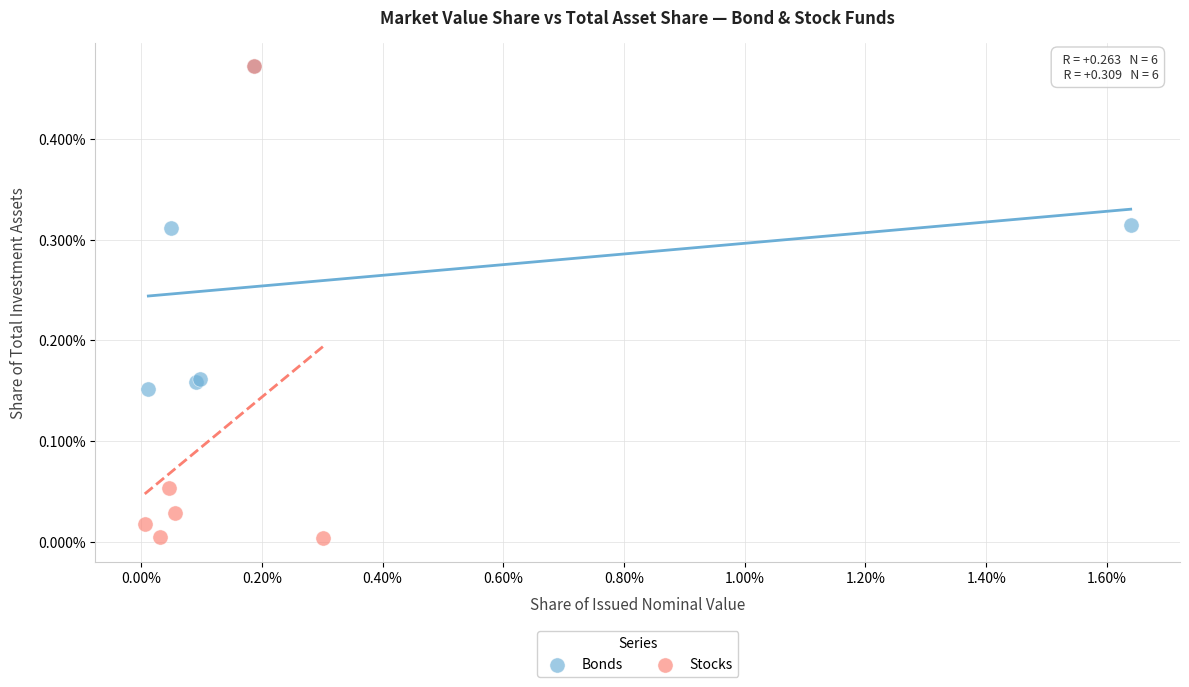

Which series reaches the minimum Y coordinate?

Stocks